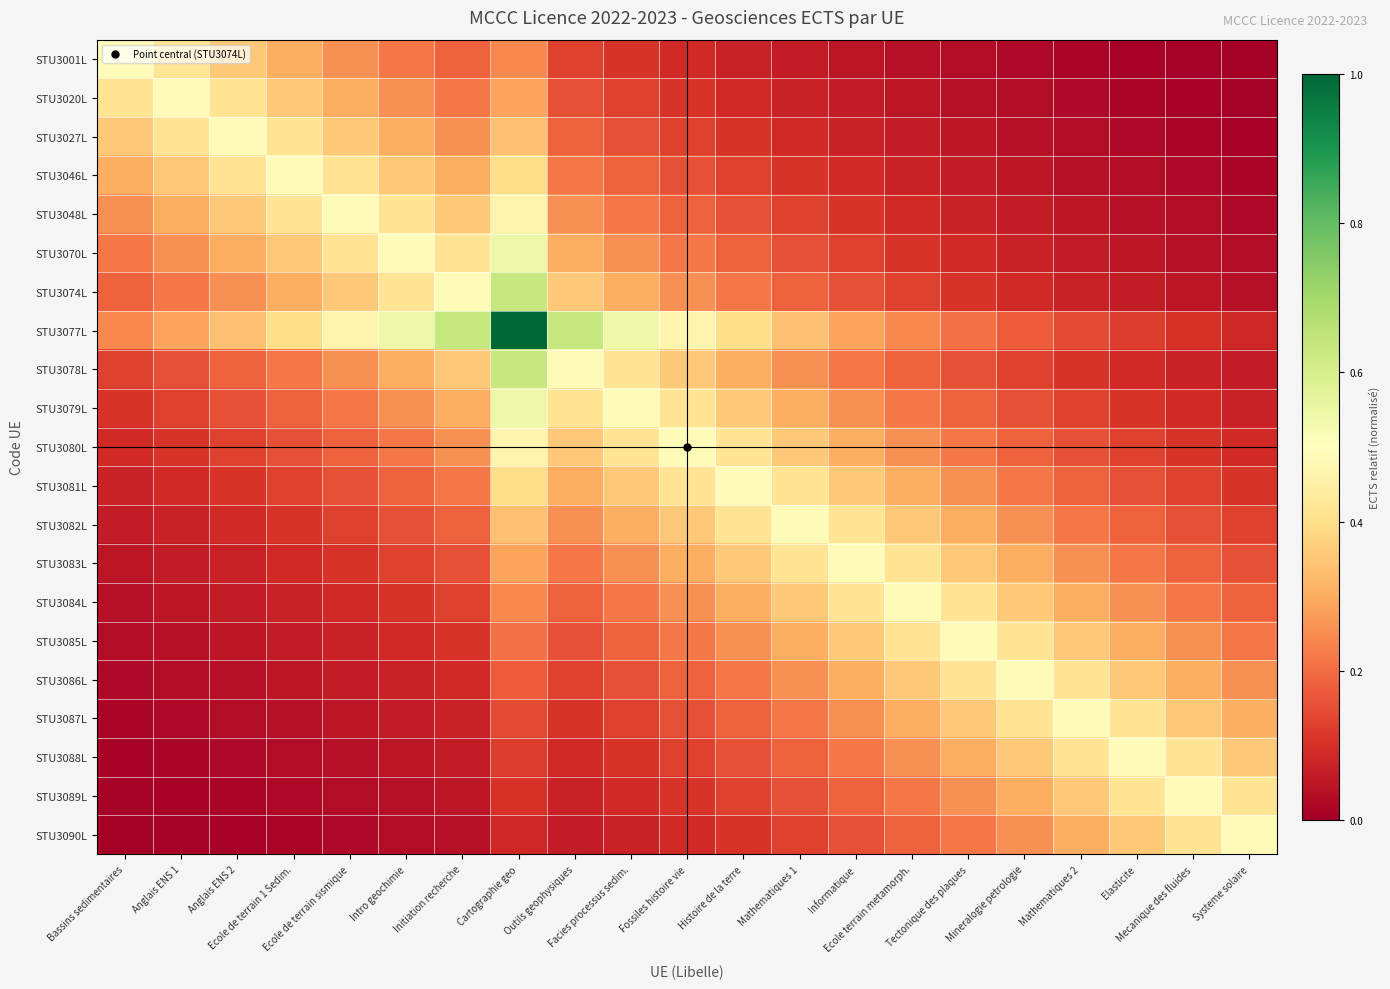

Between Intro geochimie and Cartographie geo, which series saw the biggest shift?

STU3077L